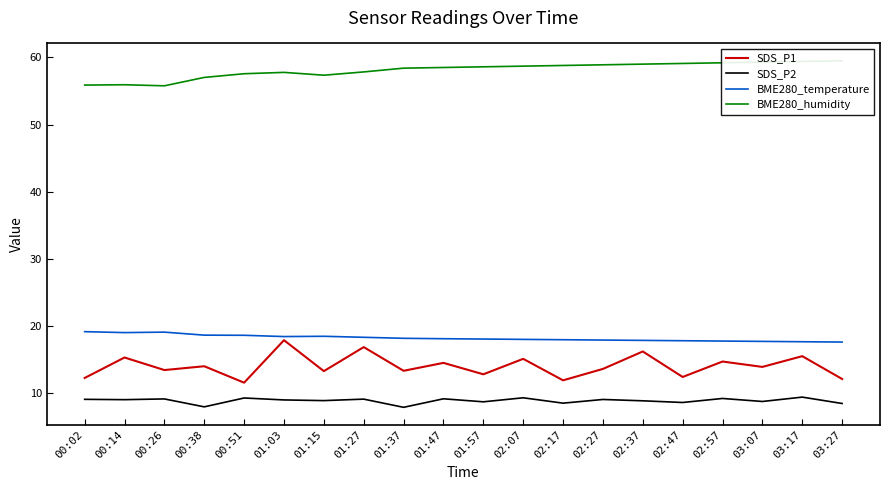

True or false: SDS_P1 and BME280_temperature intersect in this chart.

False